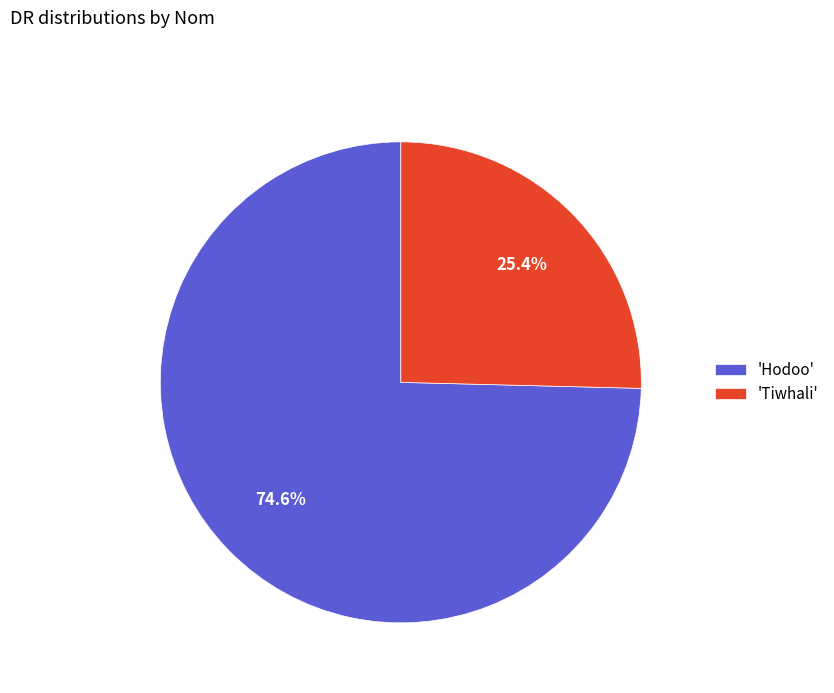

Rank the categories by value from lowest to highest.

'Tiwhali', 'Hodoo'